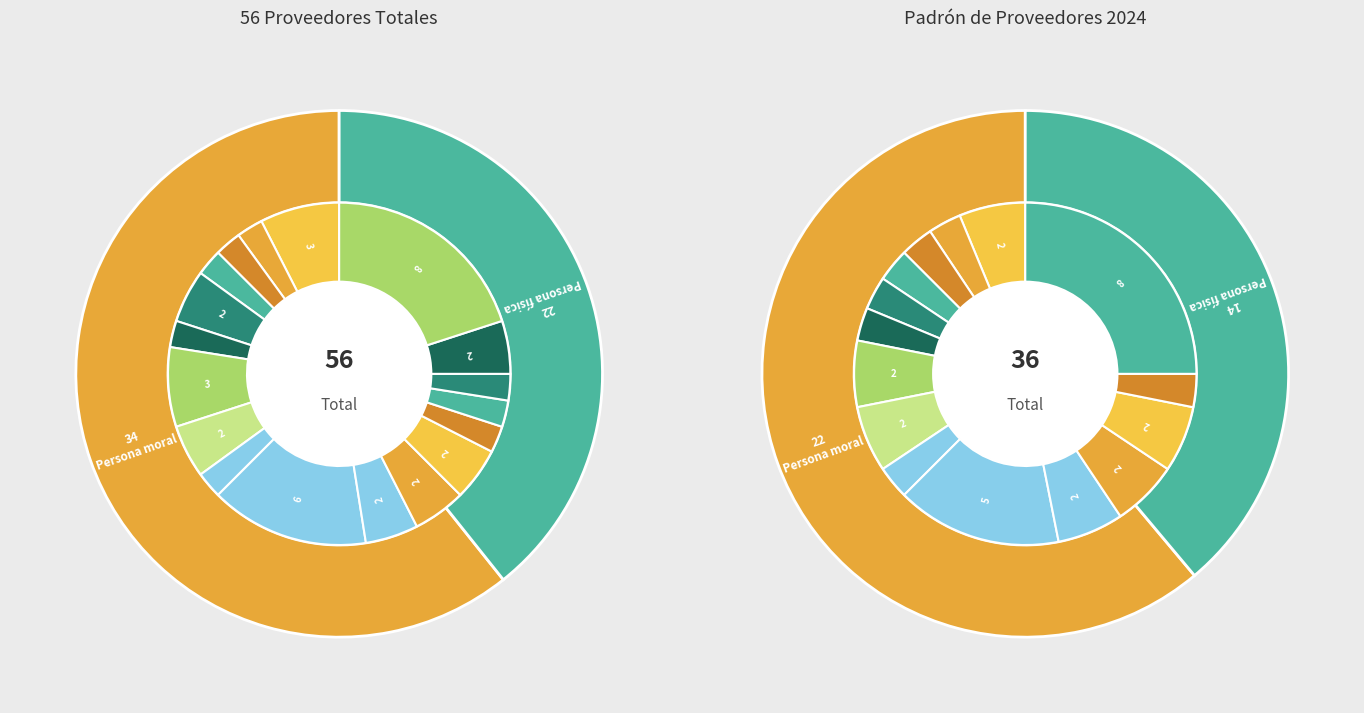

How many segments does this pie chart have?

2